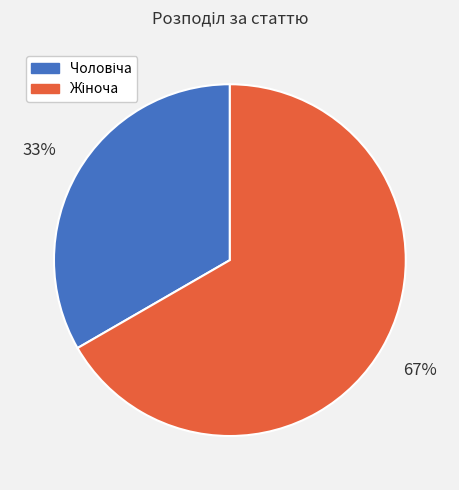

Is there a majority slice in this chart?

Yes